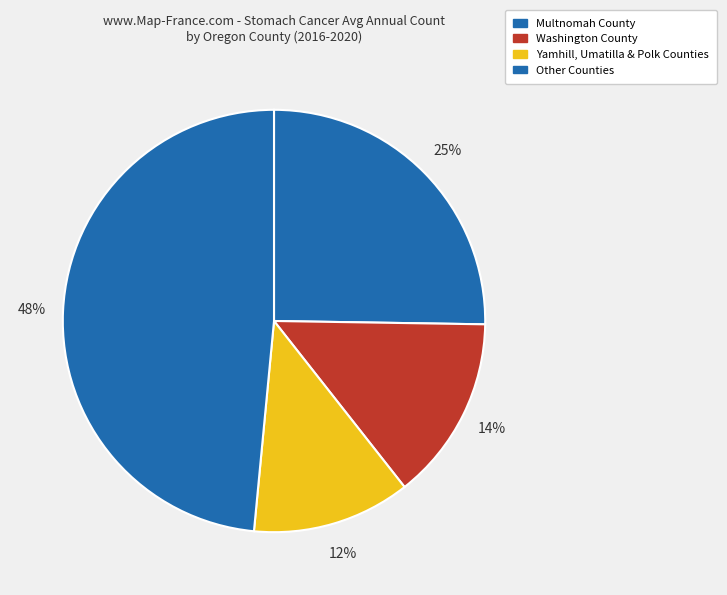

Count the number of slices in the pie.

4